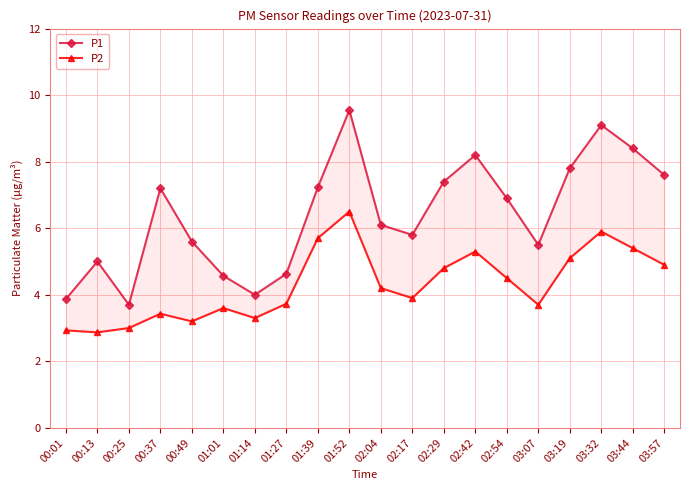

At which category is the sum across all series the highest?

01:52